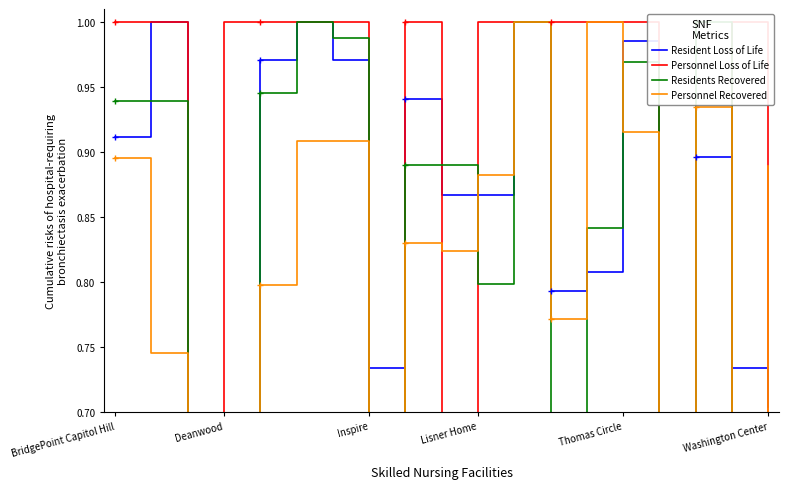

Which series has the largest range (max minus min)?

Resident Loss of Life